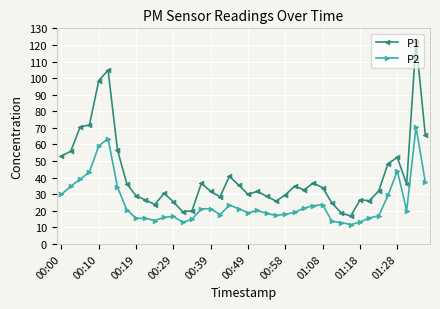

List the series in order of their overall mean, lowest first.

P2, P1